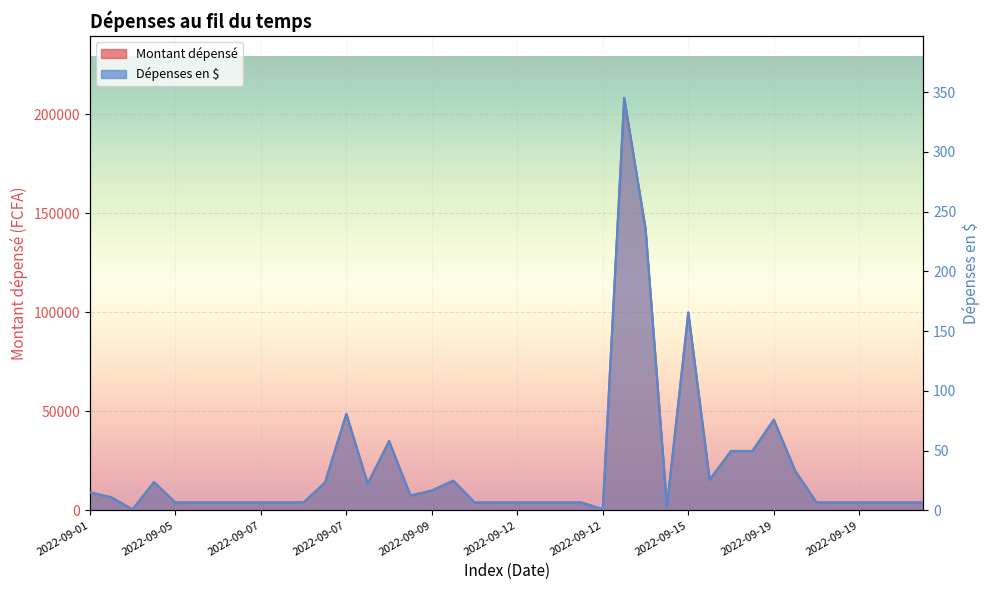

What are all the series names shown in the legend?

Montant dépensé, Dépenses en $